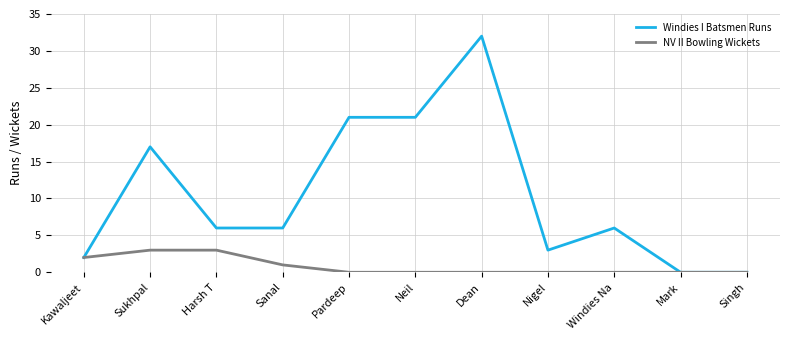

At which category is the sum across all series the highest?

Dean